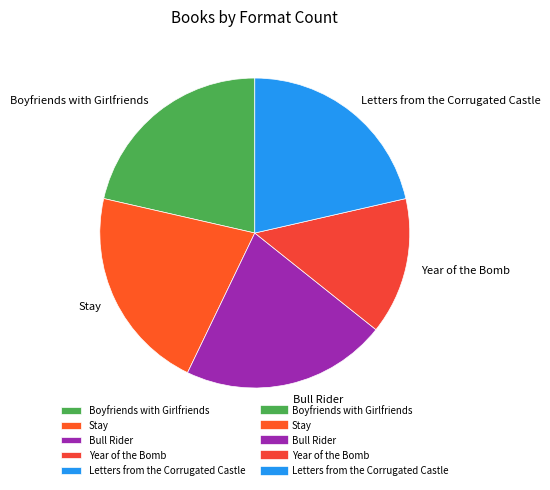

Which has a higher value, Year of the Bomb or Letters from the Corrugated Castle?

Letters from the Corrugated Castle